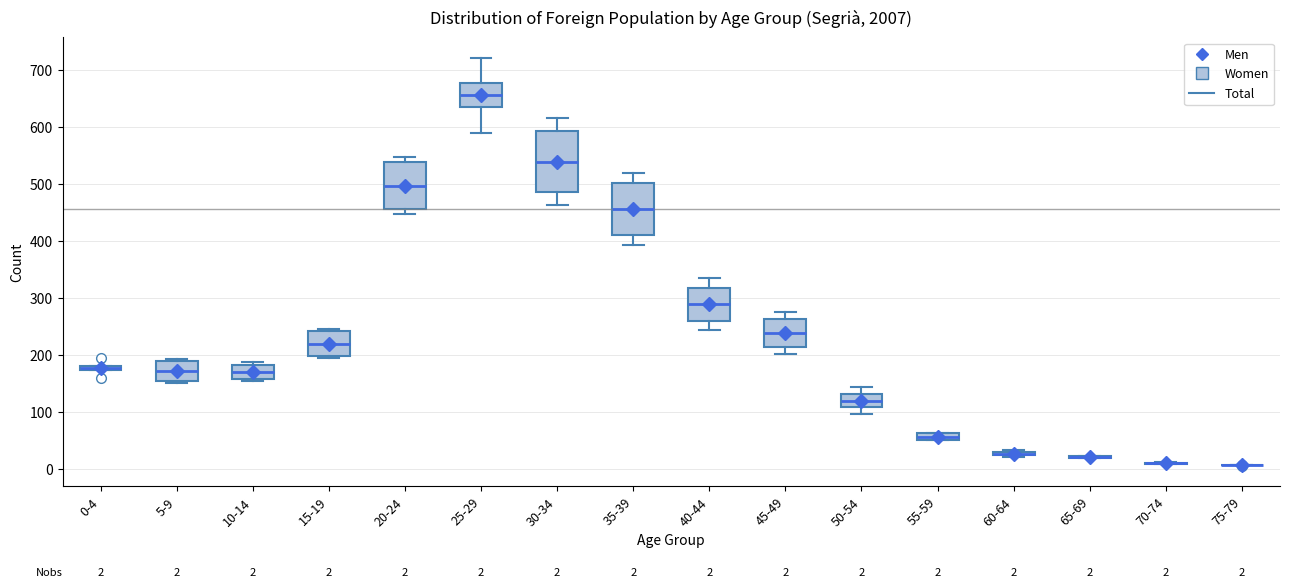

Comparing the boxes themselves (not the whiskers), which one is the tallest?

30-34